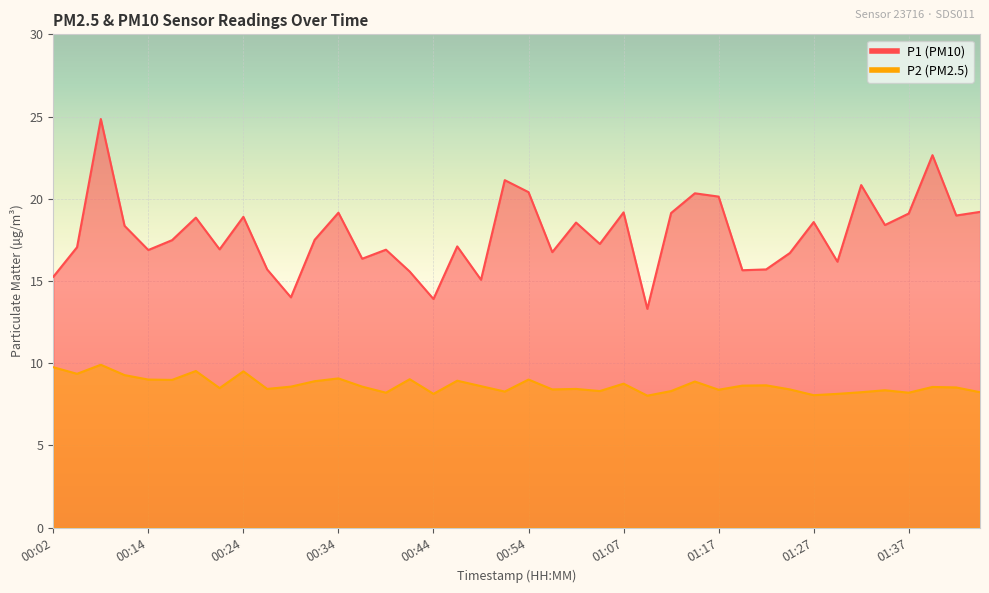

What is the value of the P1 point at the 3rd from the left?

24.9